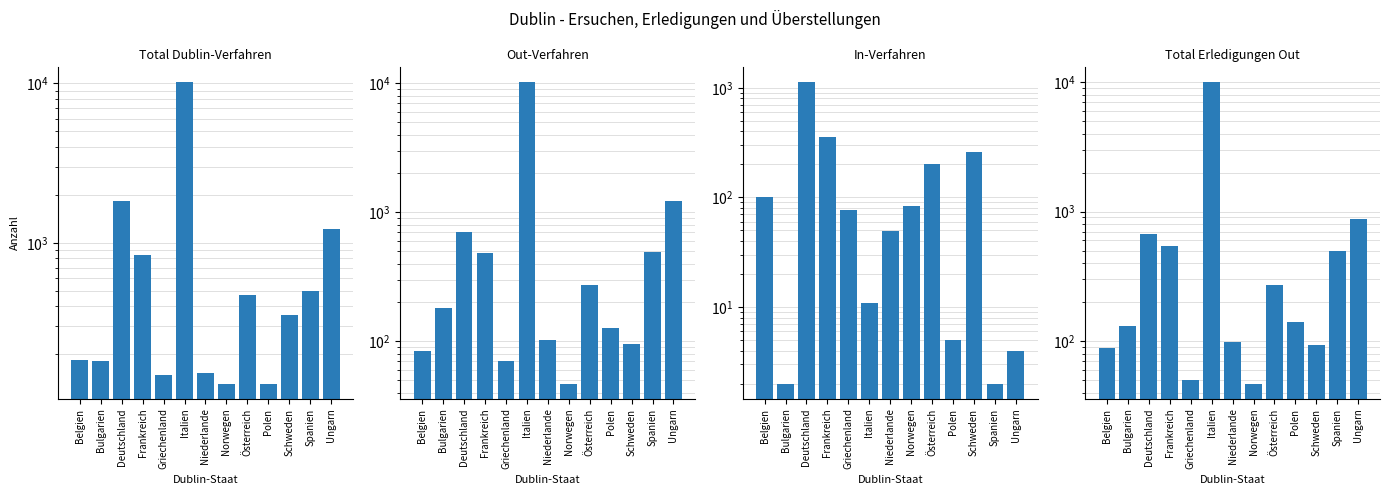

What is the minimum value shown in the chart?

2